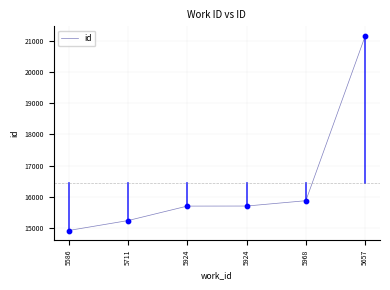

Which has a higher value, 5711 or 5657?

5657